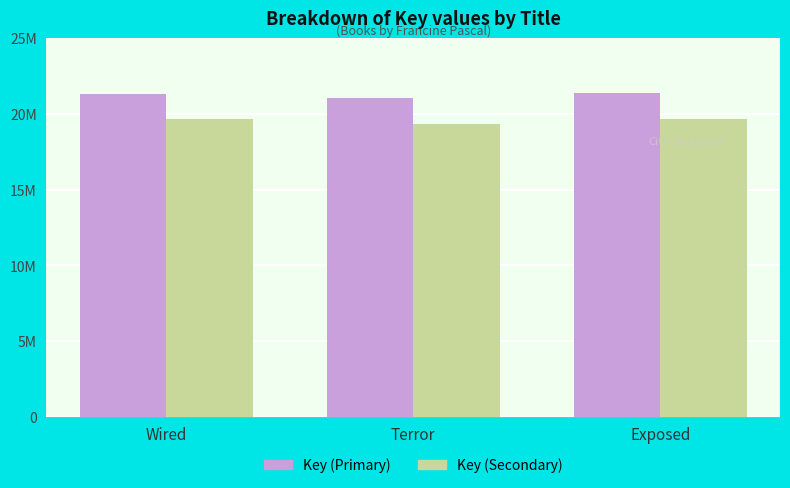

Reading left to right, extract all data points from this chart.

Key (Primary): Wired=21328610.0	Terror=21015982.0	Exposed=21344509.0
Key (Secondary): Wired=19622321.2	Terror=19334703.4	Exposed=19636948.3